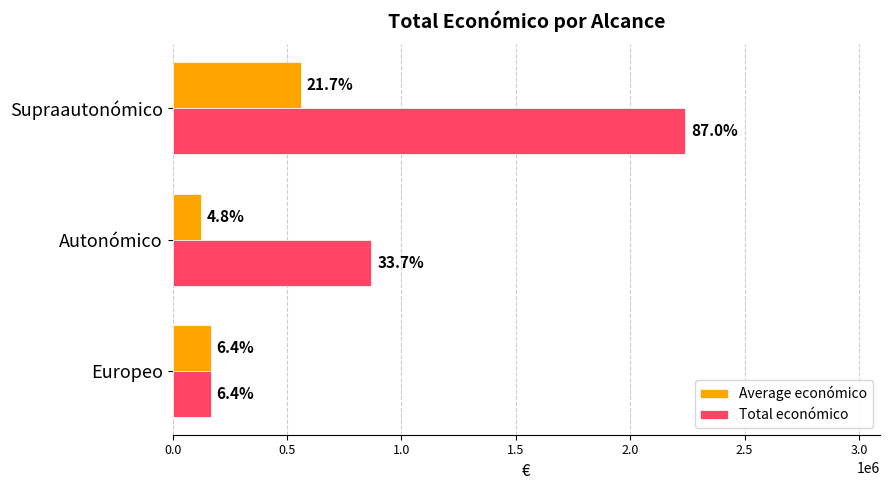

Reading left to right, what are all the values shown in this chart?

Average económico: 165312.0	124031.6	560195.0
Total económico: 165312.0	868221.0	2240780.0